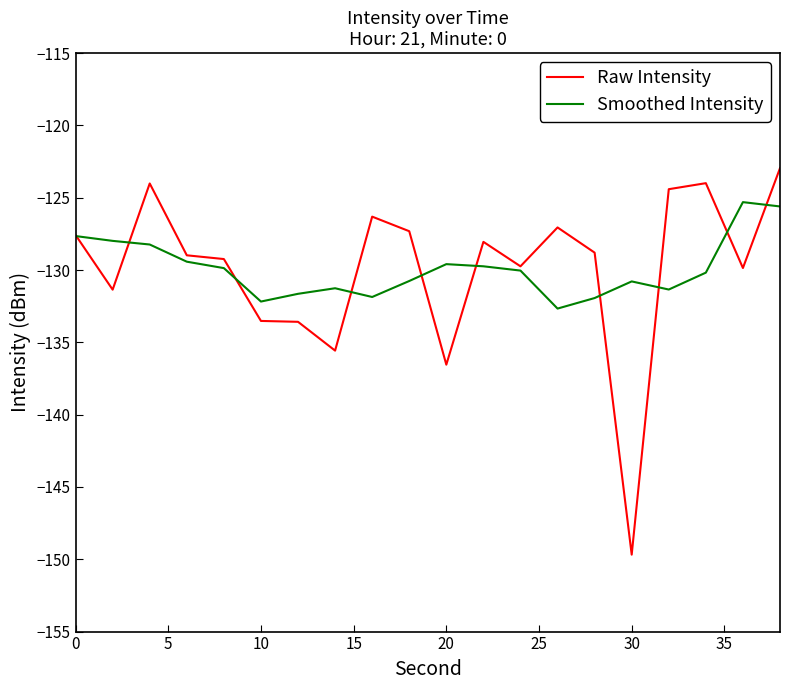

Which series has the largest range (max minus min)?

Raw Intensity